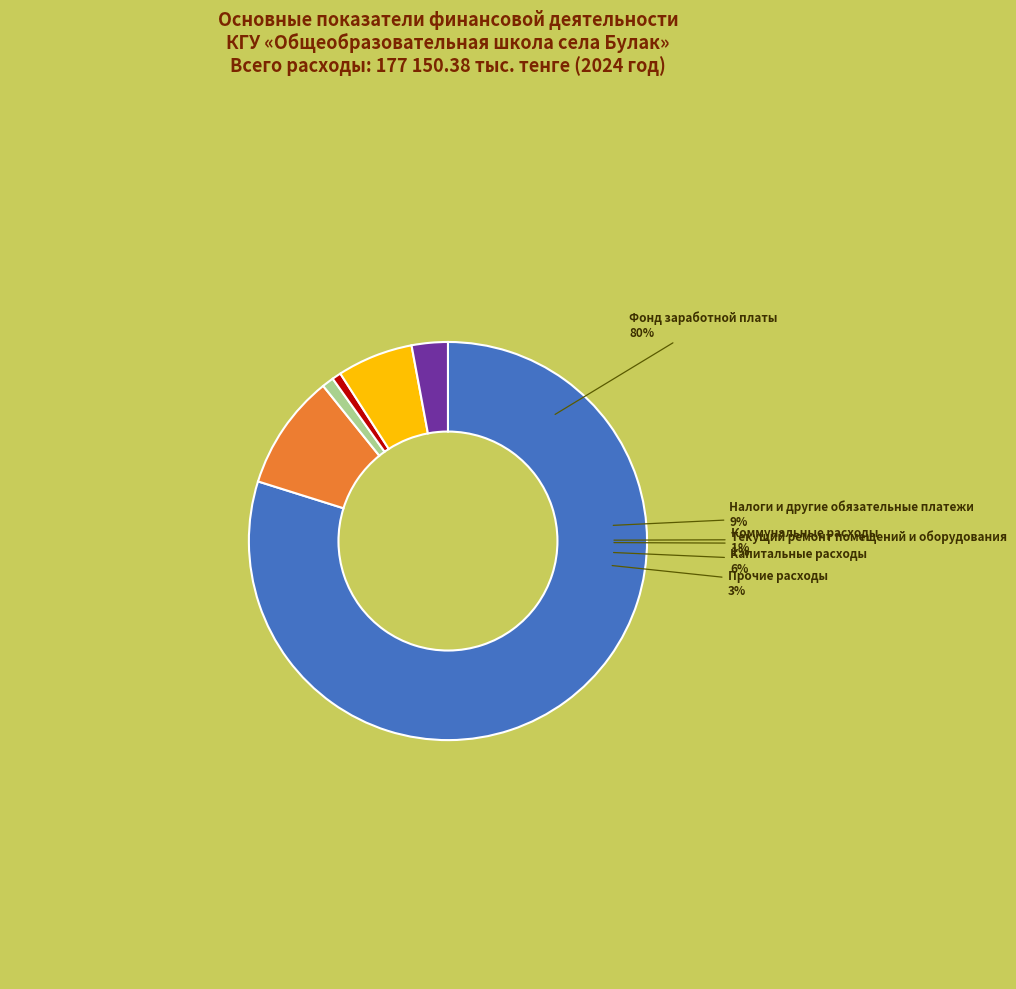

The Налоги и другие обязательные платежи slice represents 24% of the pie. True or false?

False